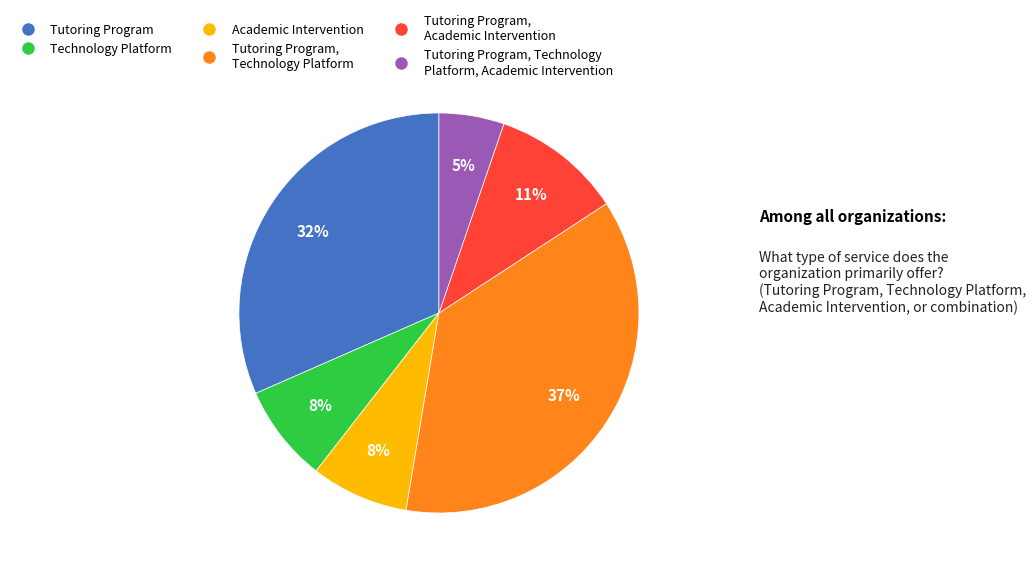

To the nearest percent, what is the average slice percentage?

17%